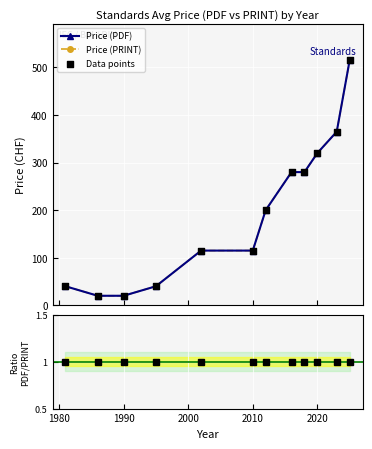

Which series contains the highest Y value?

Price (PDF)